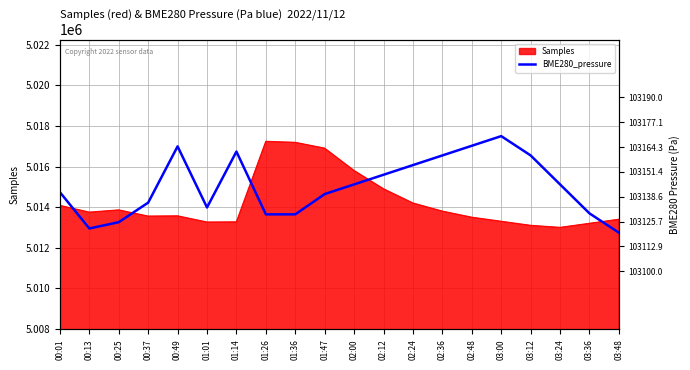

Reading left to right, what are all the values shown in this chart?

00:01=103141.0	00:13=103122.2	00:25=103125.4	00:37=103135.6	00:49=103164.7	01:01=103133.1	01:14=103162.0	01:26=103129.5	01:36=103129.5	01:47=103140.0	02:00=103145.0	02:12=103150.0	02:24=103155.0	02:36=103160.0	02:48=103165.0	03:00=103170.0	03:12=103160.0	03:24=103145.0	03:36=103130.0	03:48=103120.0